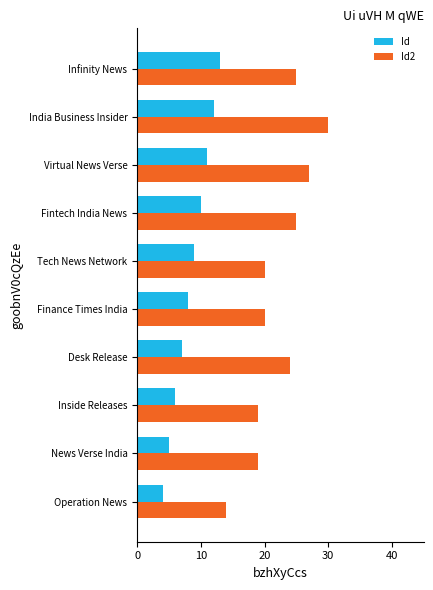

How many Id values are between 6 and 11?

6